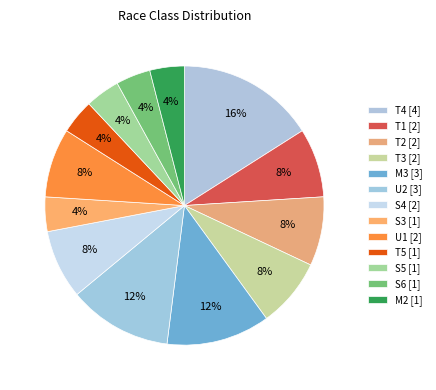

How many segments does this pie chart have?

13